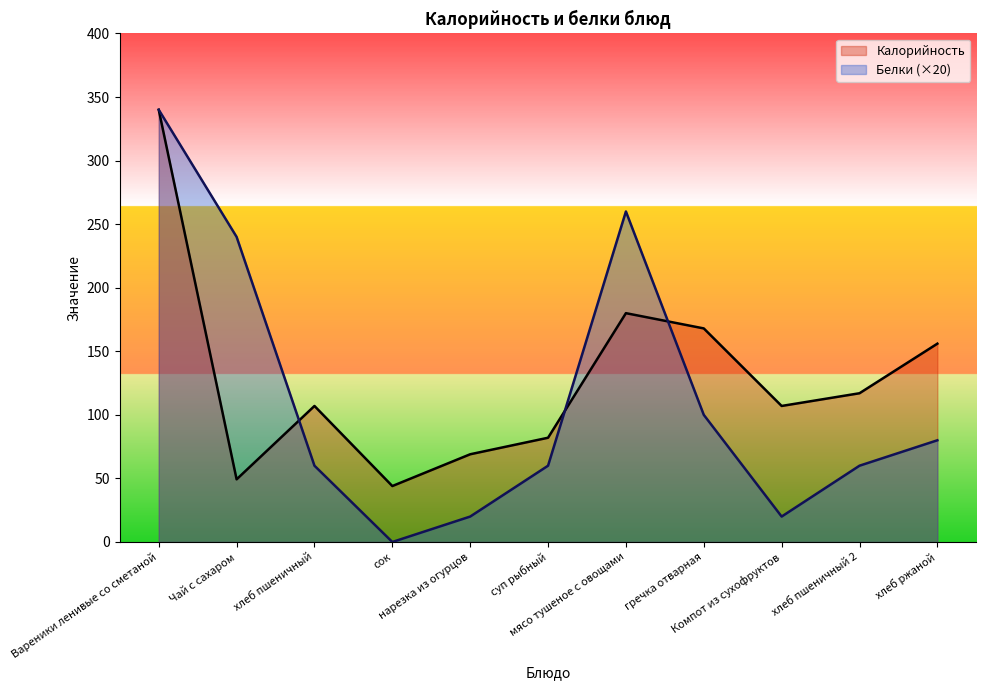

Does the chart display data point markers on the line(s)?

No